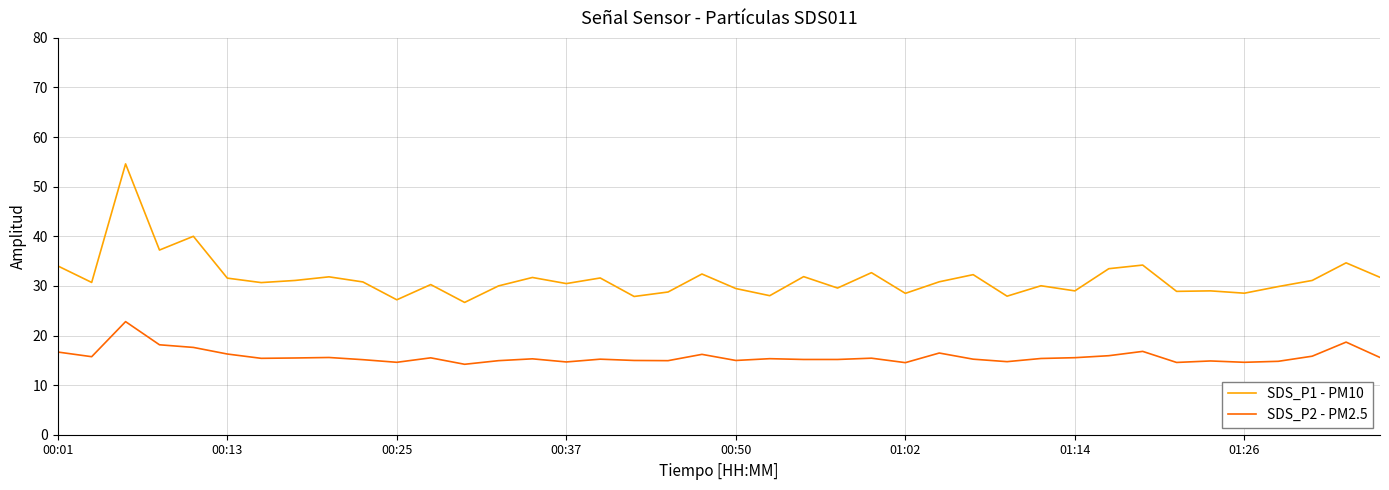

Which series has the widest spread of values?

SDS_P1 - PM10